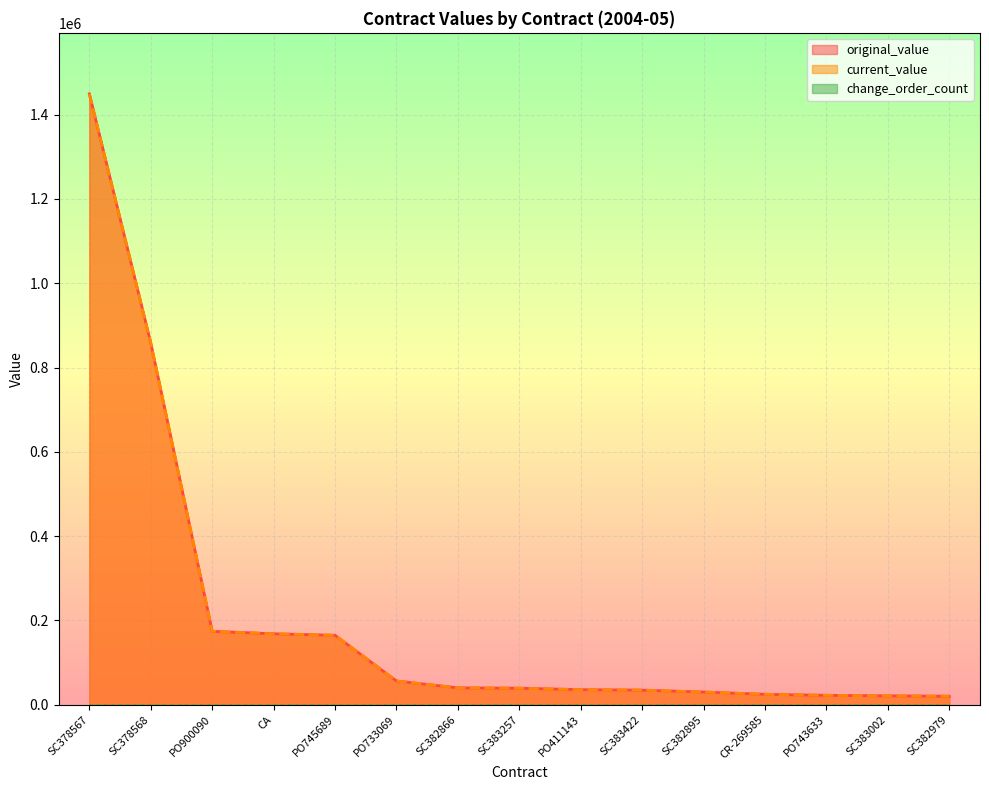

Does the chart display data point markers on the line(s)?

No